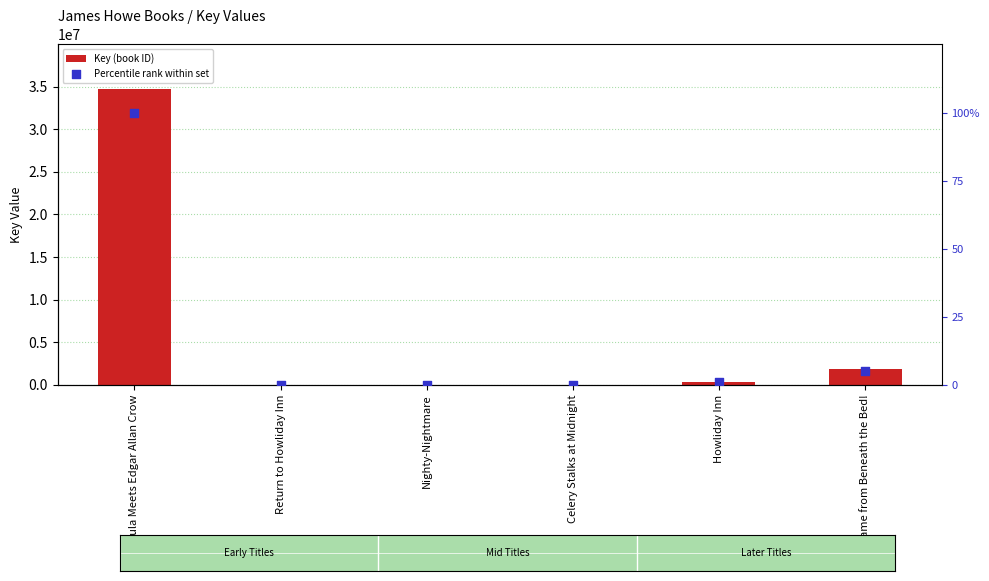

At which category is the sum across all series the highest?

Bunnicula Meets Edgar Allan Crow